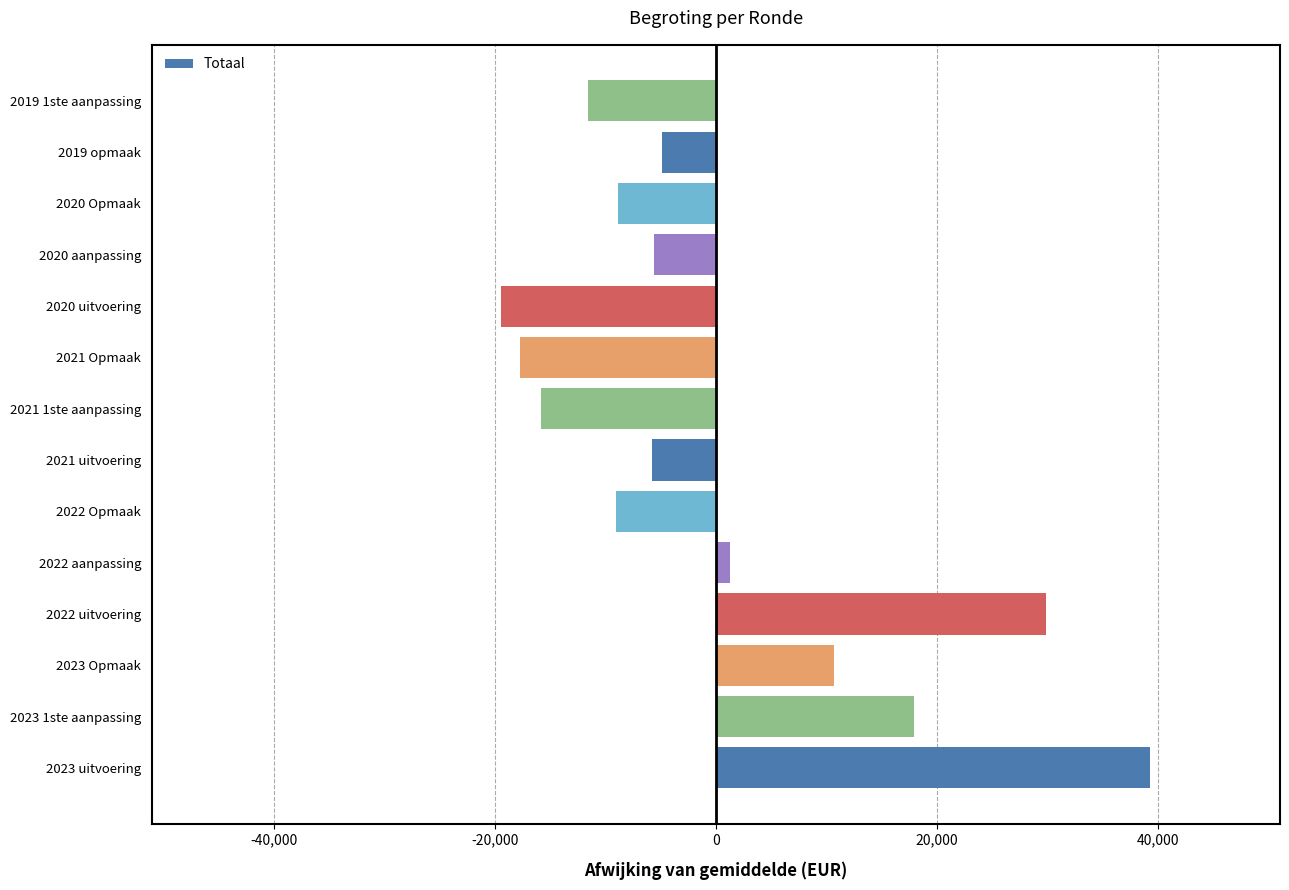

Between 2020 Opmaak and 2021 Opmaak, which is larger?

2020 Opmaak